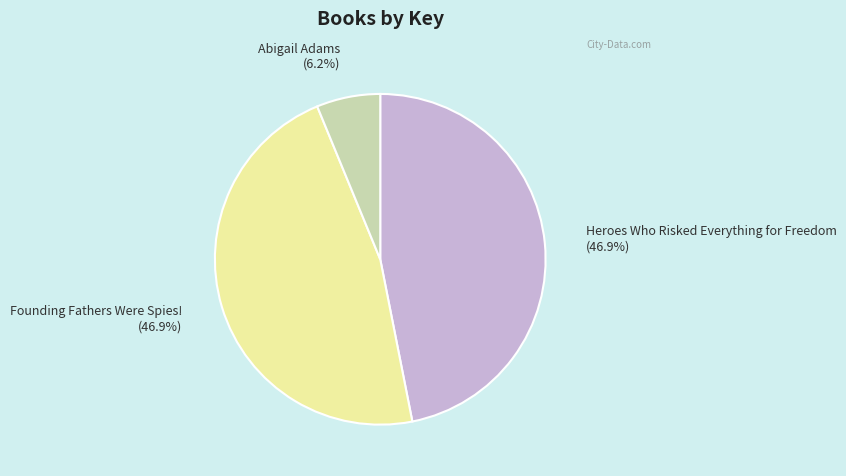

How much of the chart is everything except Founding Fathers Were Spies!?

53.1%